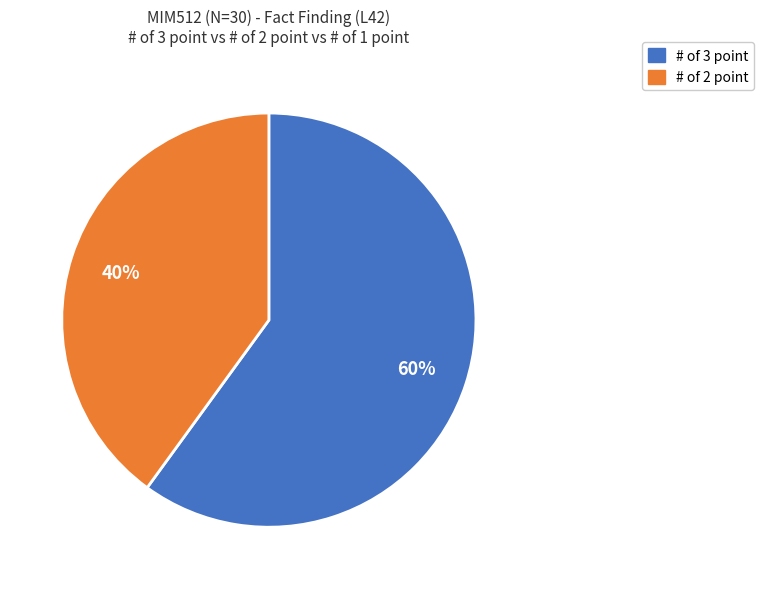

To the nearest percent, what is the difference between the largest and smallest slice percentages?

20%